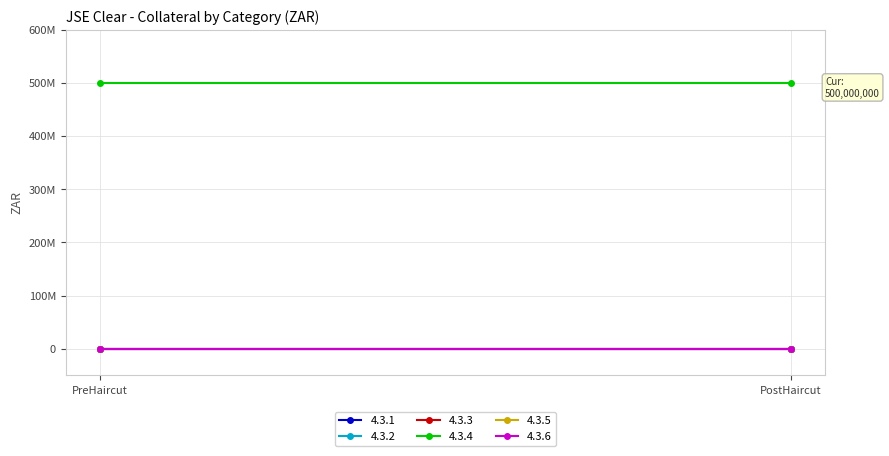

At which category is the sum across all series the highest?

PreHaircut